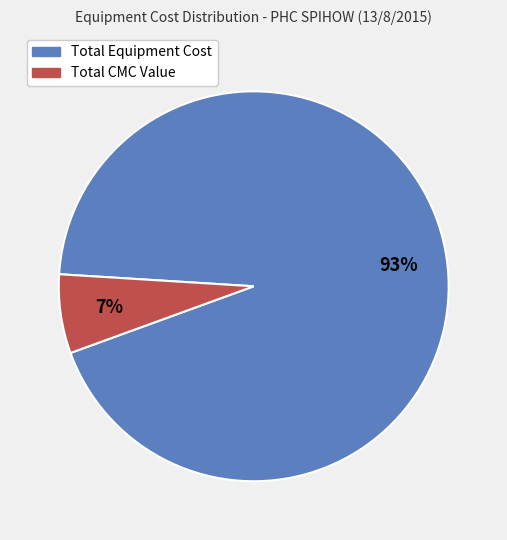

Count the number of slices in the pie.

2